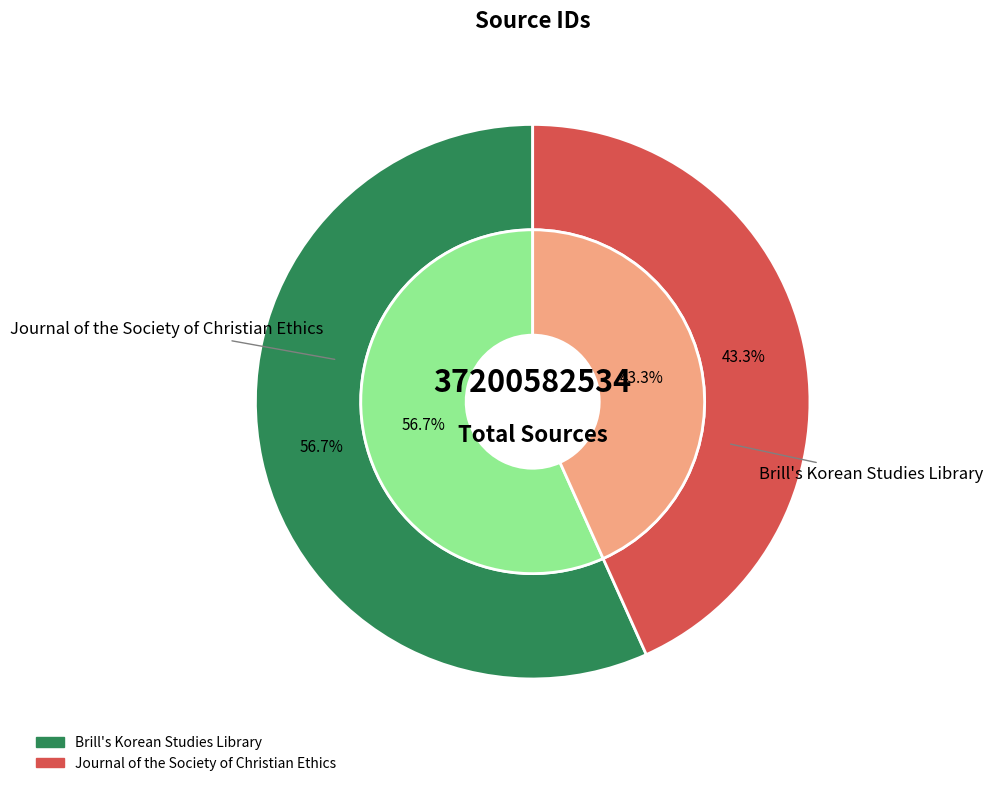

To the nearest percent, what is the average slice percentage?

50%